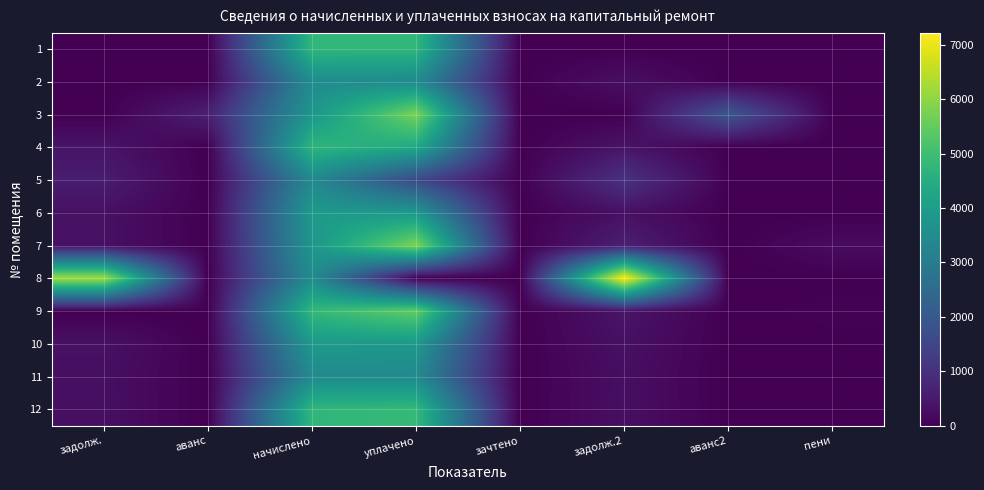

Which label corresponds to the largest value in the chart?

задолж.2